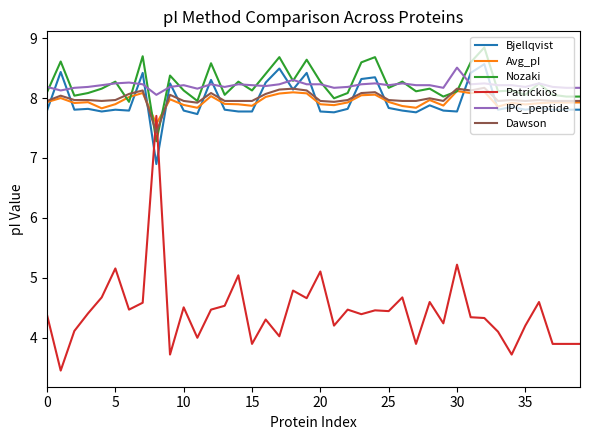

What is the maximum value shown in the chart?

8.8